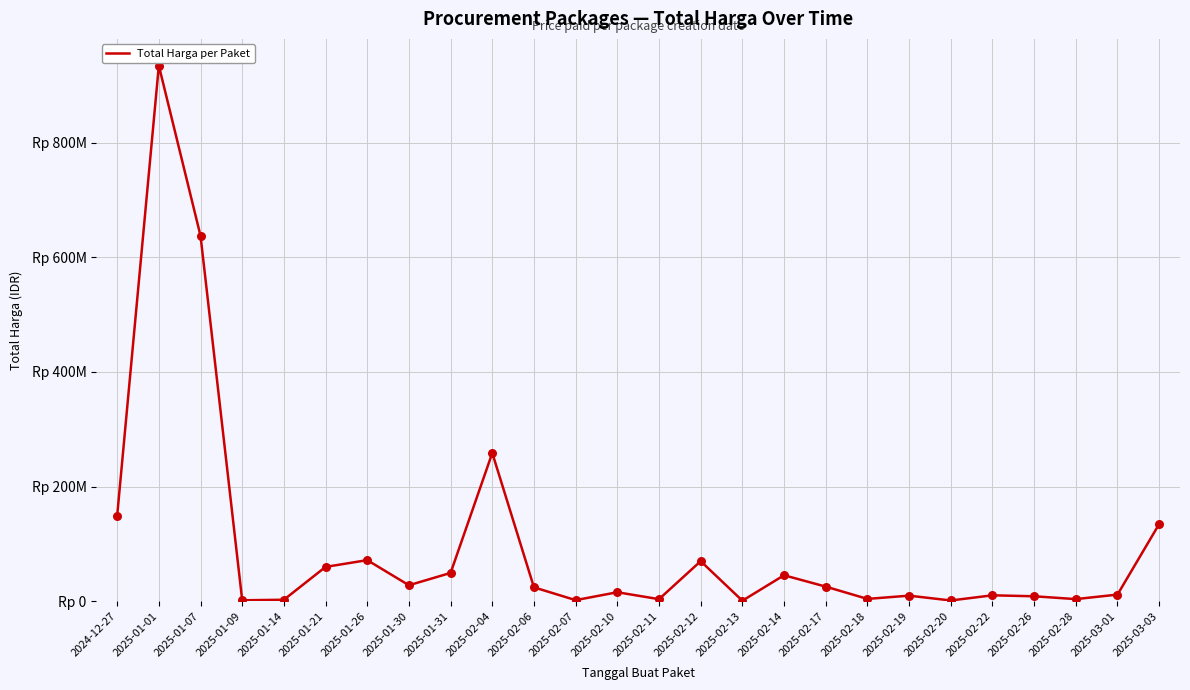

Between 2025-02-18 and 2025-02-12, which is larger?

2025-02-12